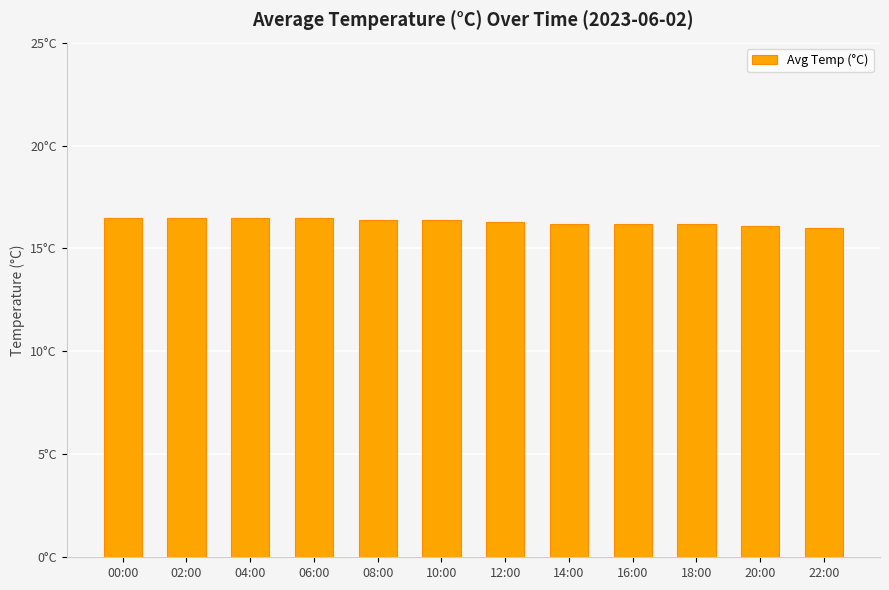

What is the change in value from 18:00 to 20:00?

-0.1